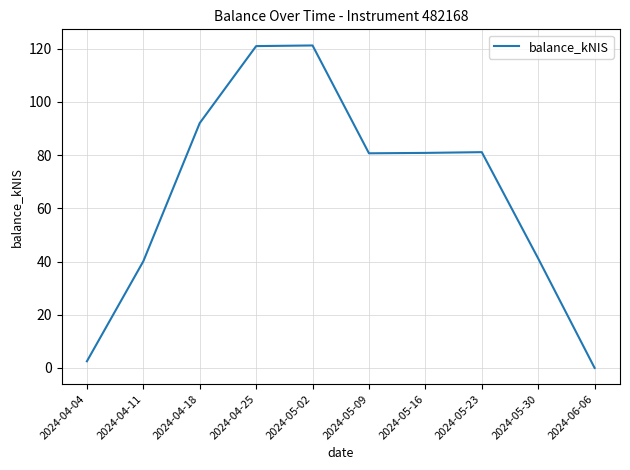

What position from the right is 2024-04-11?

9